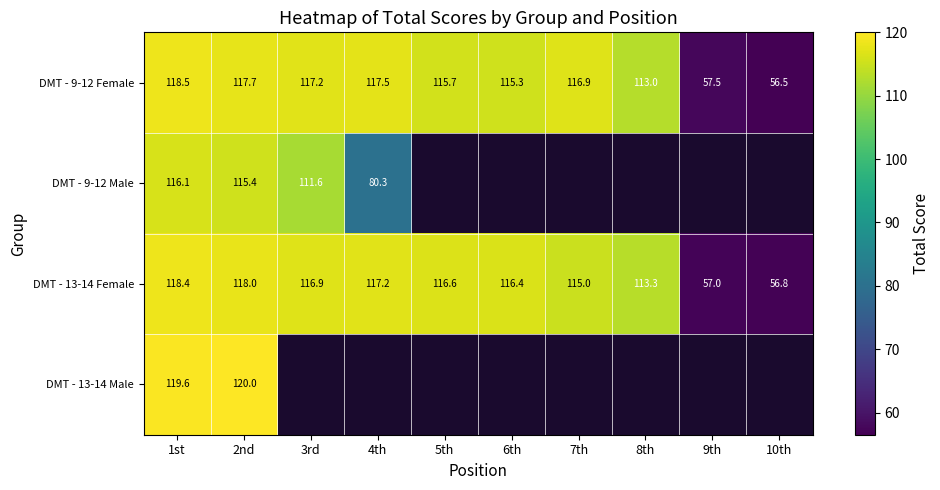

What is the sum of the DMT - 13-14 Female values at 10th and 7th?

171.8